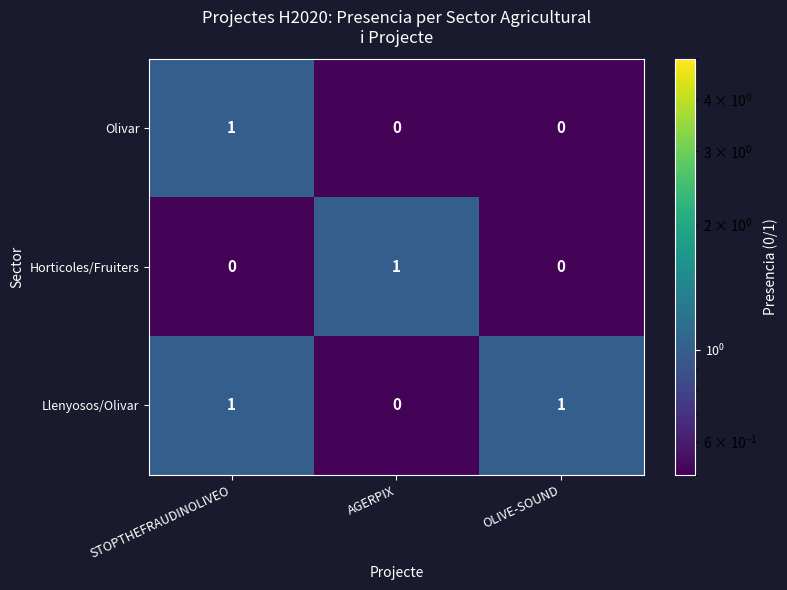

How many Llenyosos/Olivar values are between 0 and 1?

3